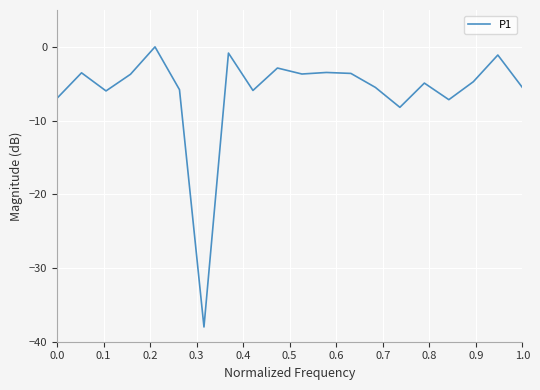

What is the difference between the maximum and minimum values?

38.0